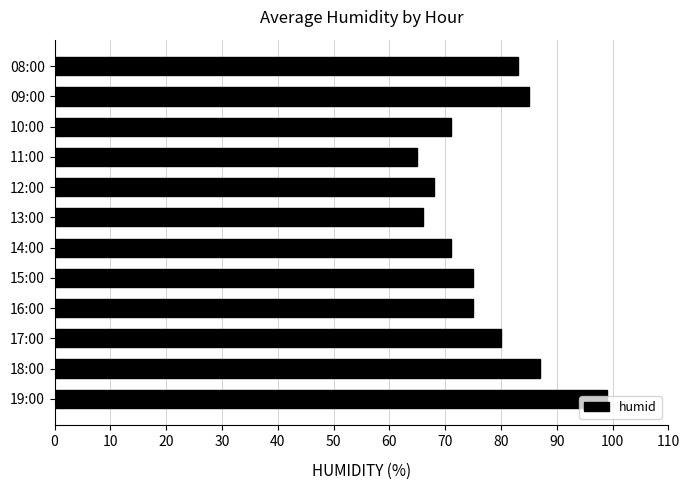

What position from the bottom is 13:00?

7